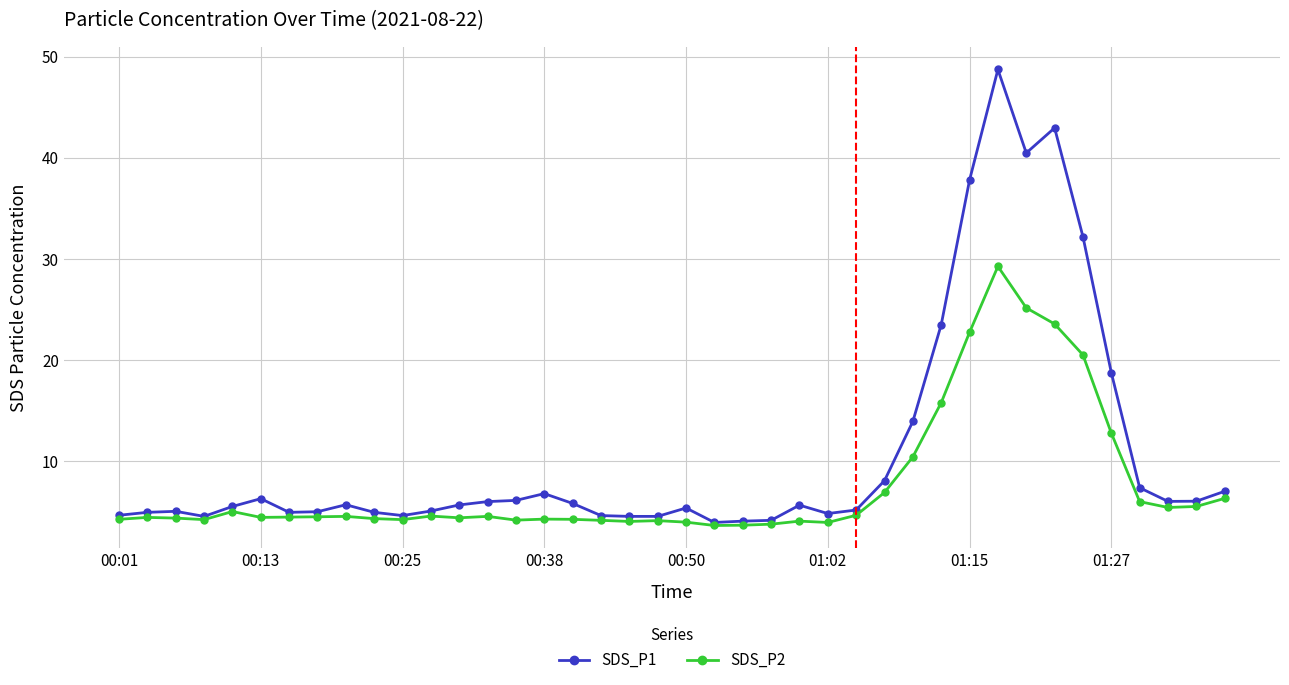

Which series has the widest spread of values?

SDS_P1